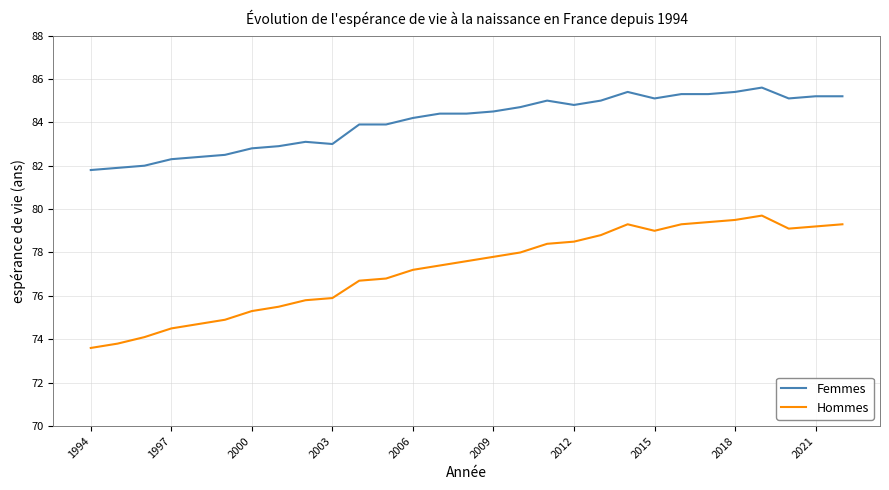

Which series has the largest total across all categories?

Femmes